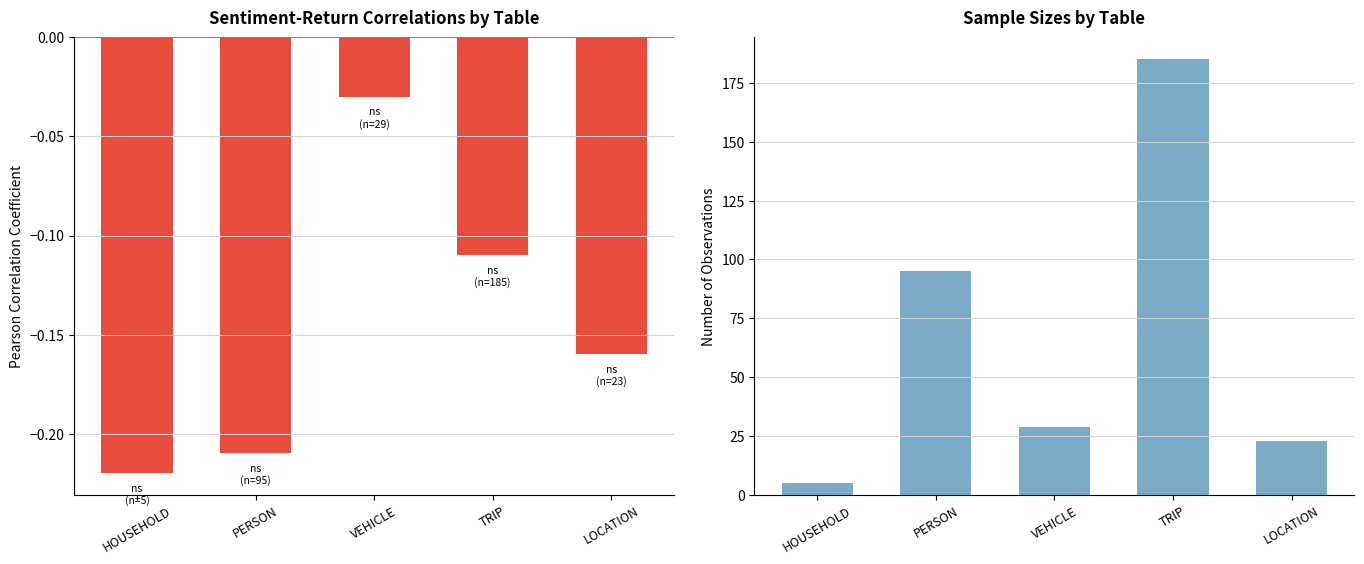

True or false: Sample Size has a value of 163.2 at PERSON.

False